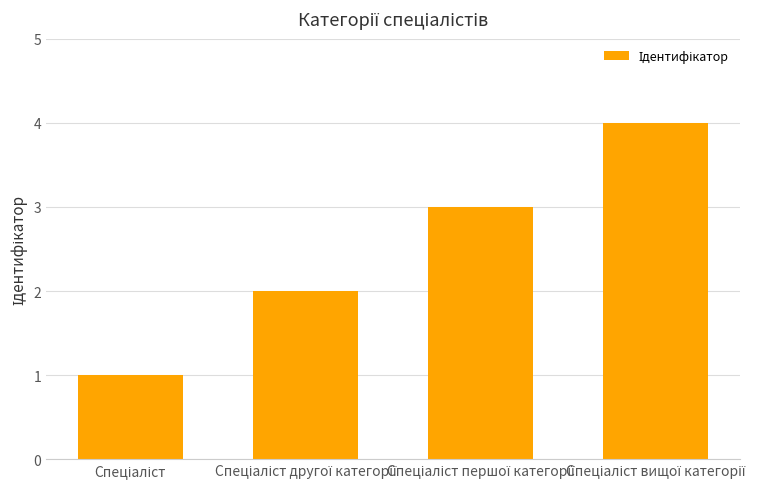

What is the sum of all values?

10